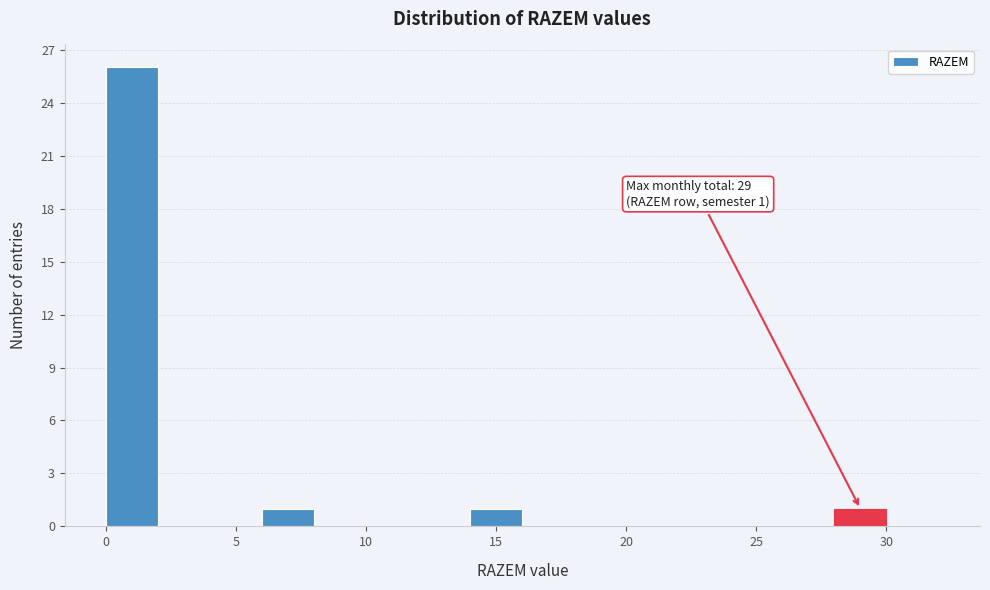

Which range on the x-axis has the tallest bar?

0 to 2